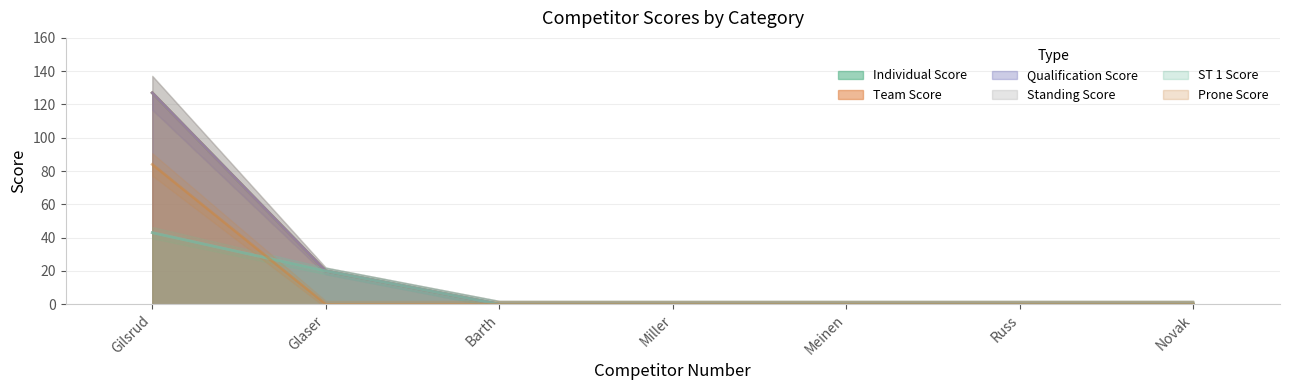

What is the average value of the Team Score series?

21